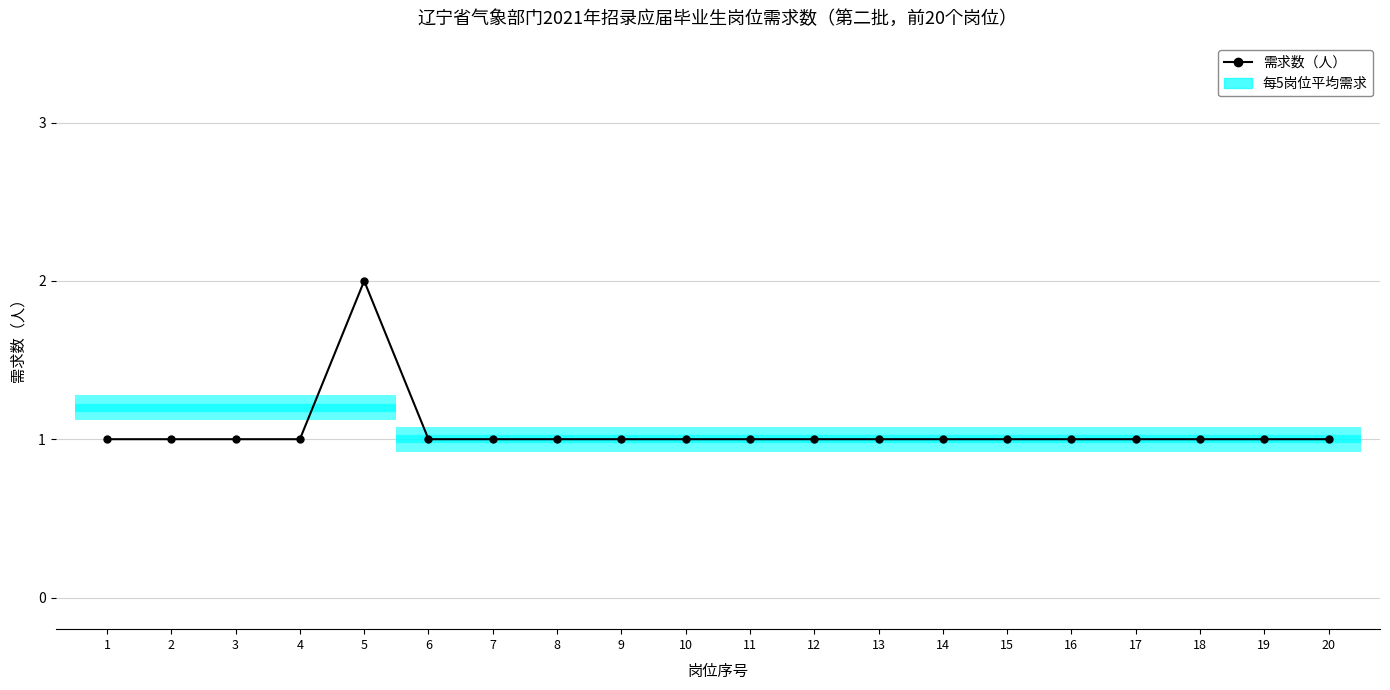

Is this an area chart (filled region under the line)?

No